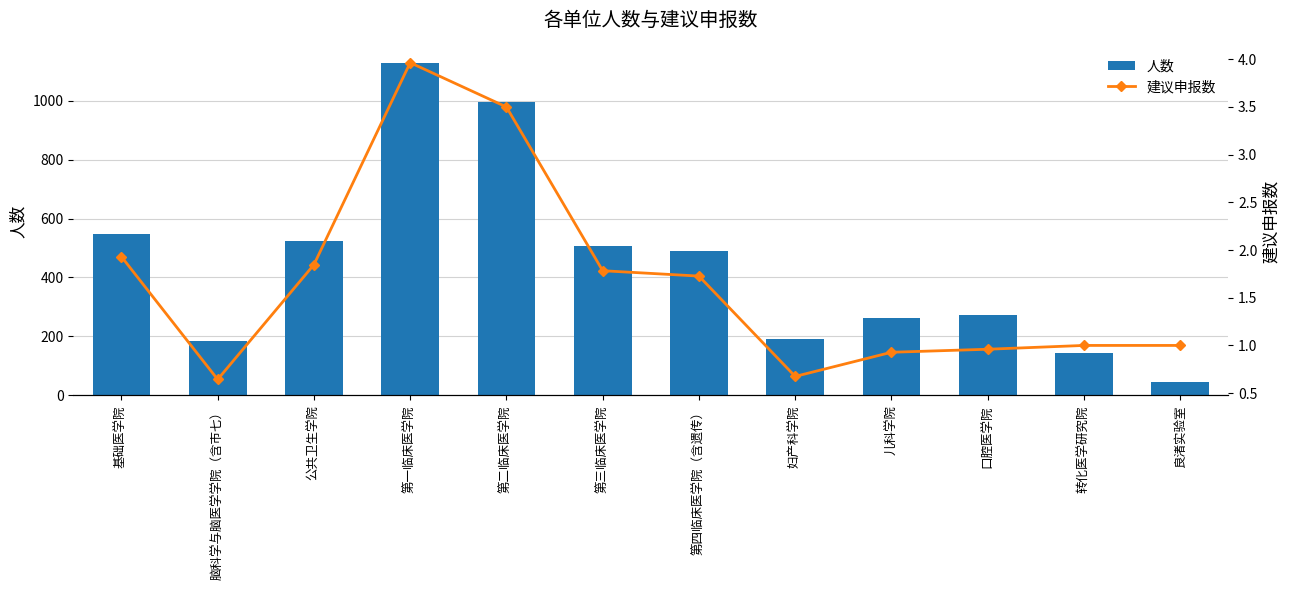

What value does the 建议申报数 series have at 第三临床医学院?

1.8